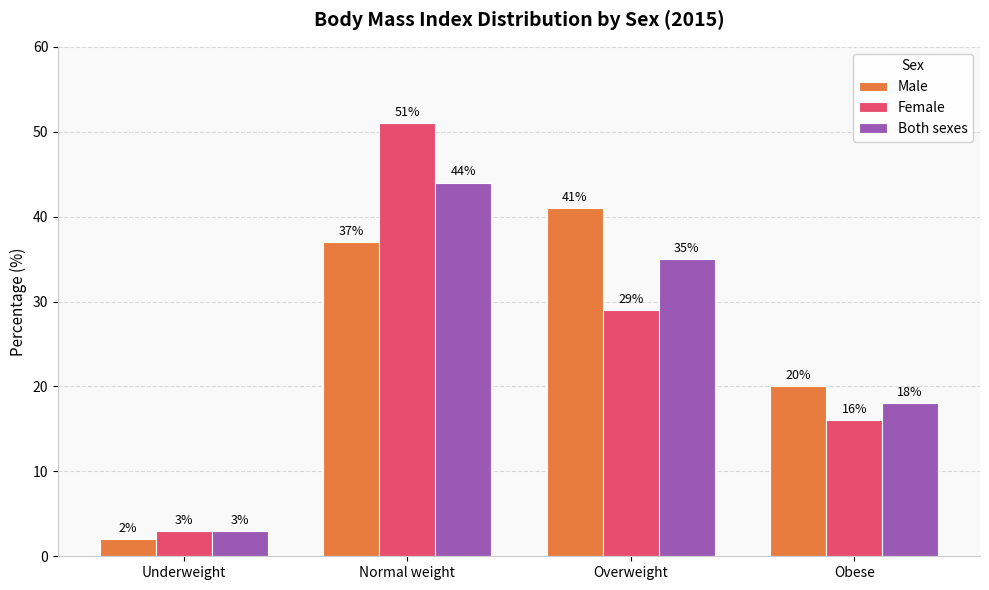

Is the value of Both sexes at Normal weight greater than the value of Female at Normal weight?

No